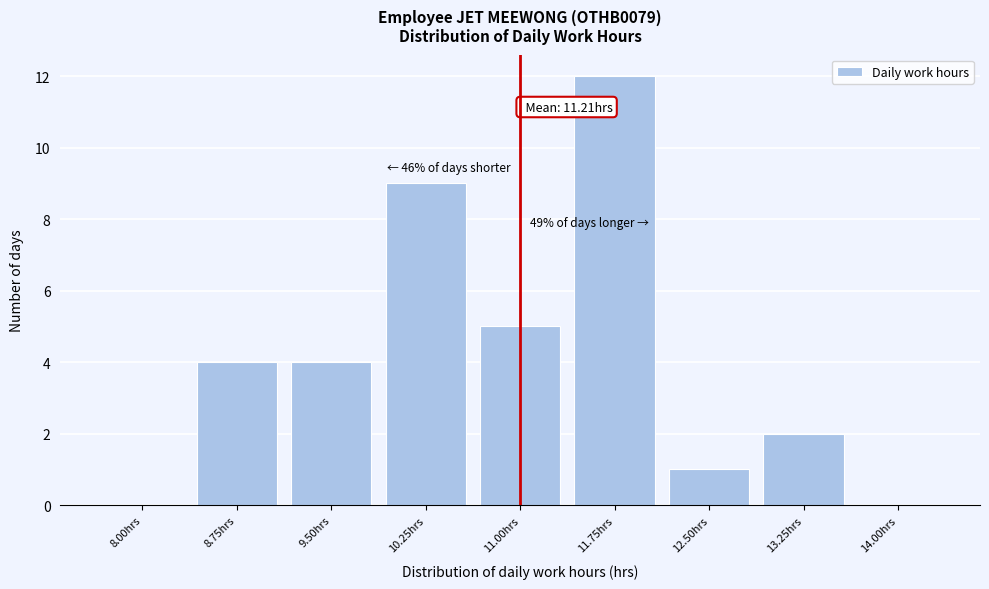

Reading left to right, list all the values displayed in this chart.

8.00hrs=0	8.75hrs=4	9.50hrs=4	10.25hrs=9	11.00hrs=5	11.75hrs=12	12.50hrs=1	13.25hrs=2	14.00hrs=0